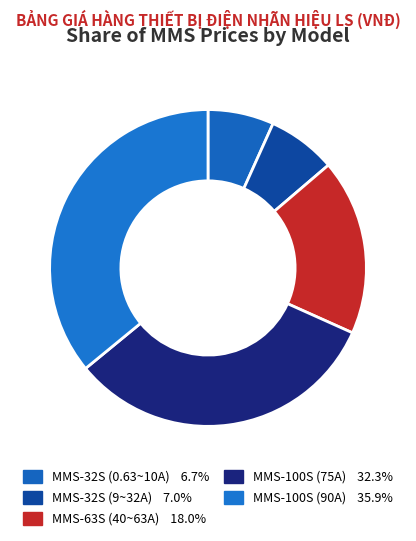

How many slices are in this pie chart?

5